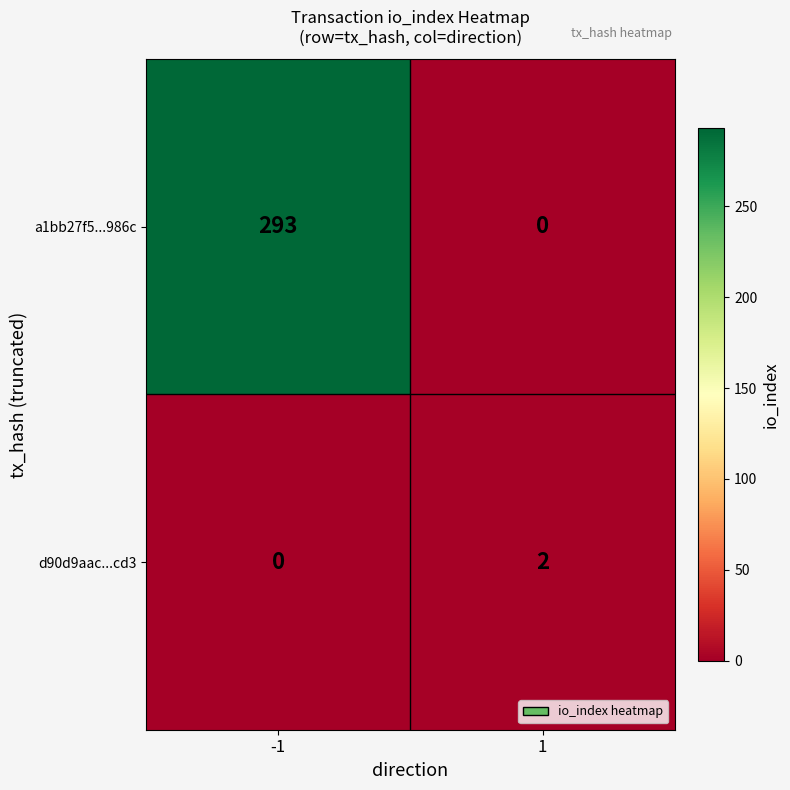

True or false: a1bb27f5...986c has a value of 121 at -1.

False